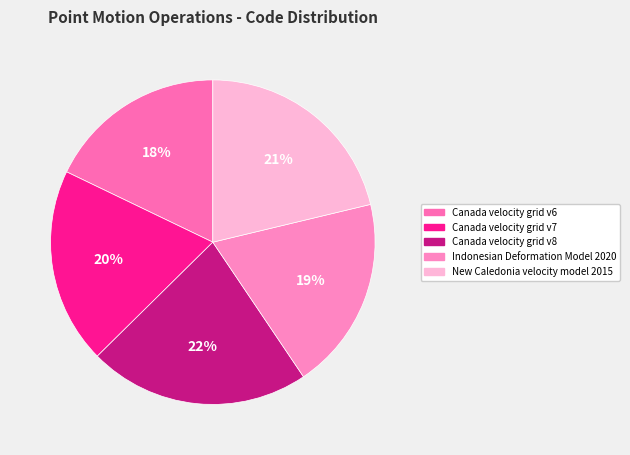

What is the smallest slice in the pie chart?

Canada velocity grid v6